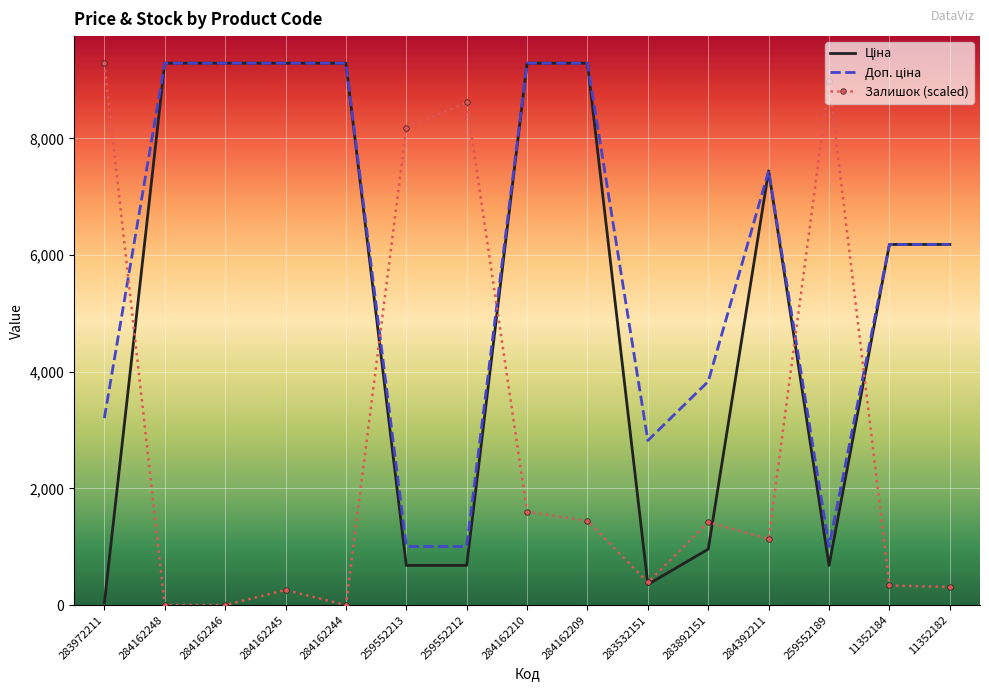

The value of Залишок (scaled) at 284162209 is 561.1. True or false?

False